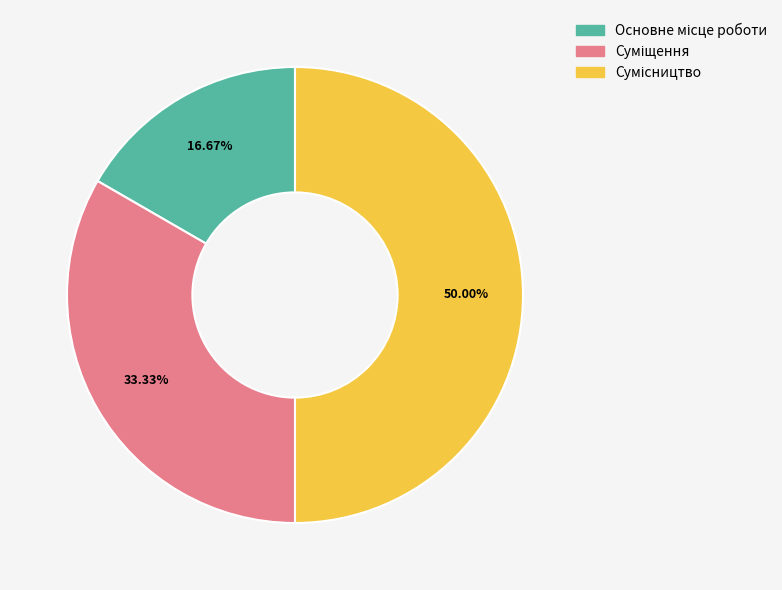

Count the number of slices in the pie.

3